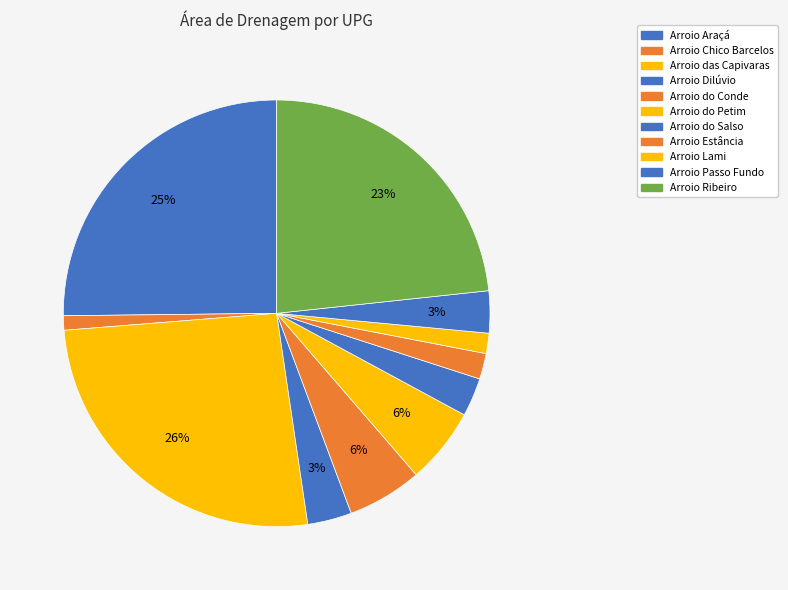

What is the ratio of the value at Arroio das Capivaras to the value at Arroio Estância?

13.4